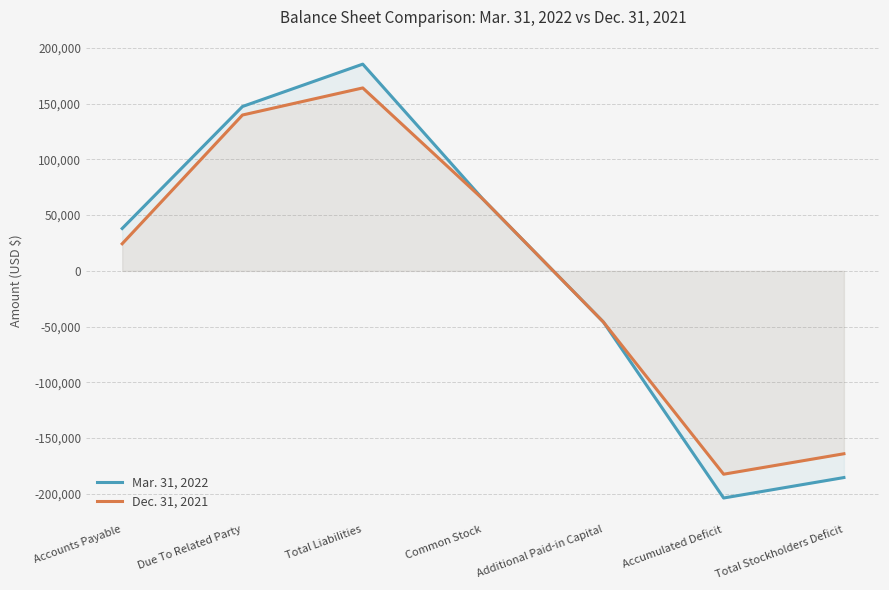

How many data points in Mar. 31, 2022 are above 38022?

3